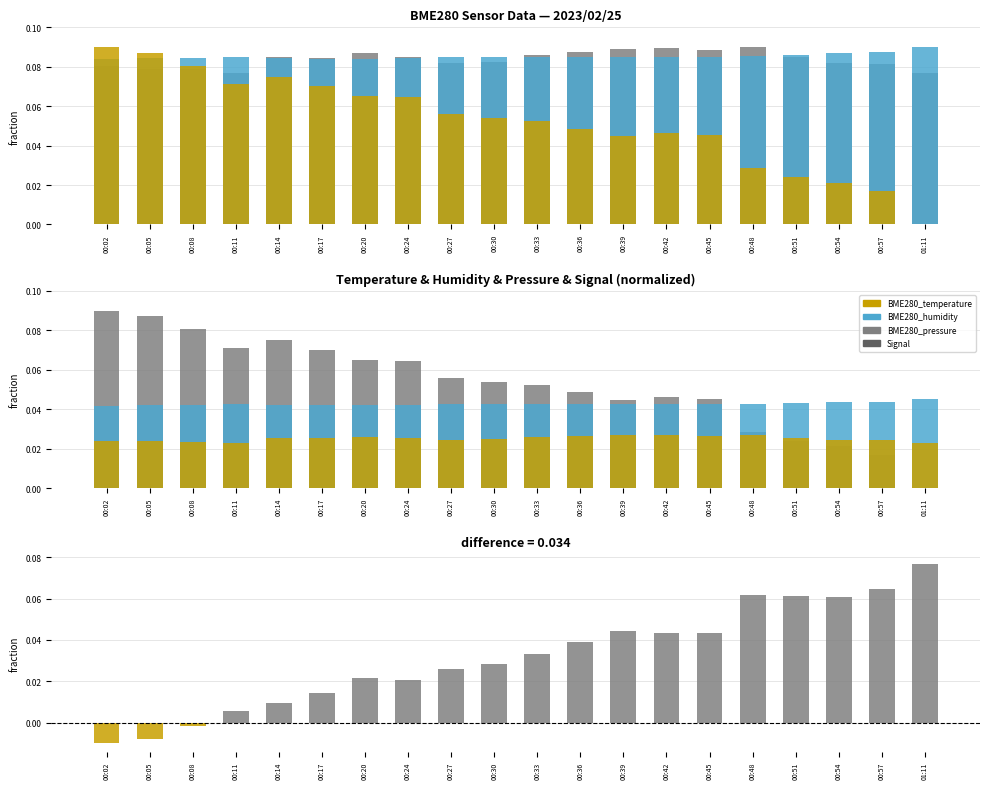

At which label does BME280_temperature reach its peak?

00:48